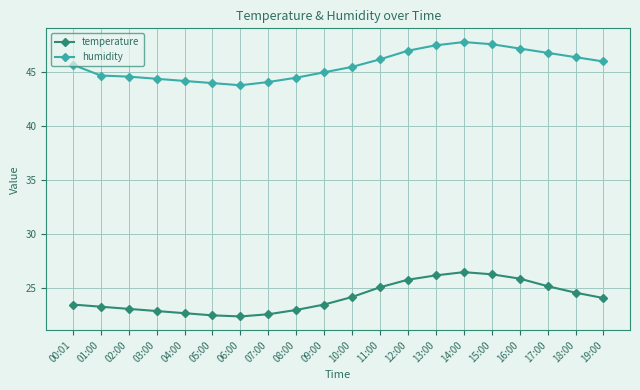

True or false: humidity has a value of 15.4 at 13:00.

False